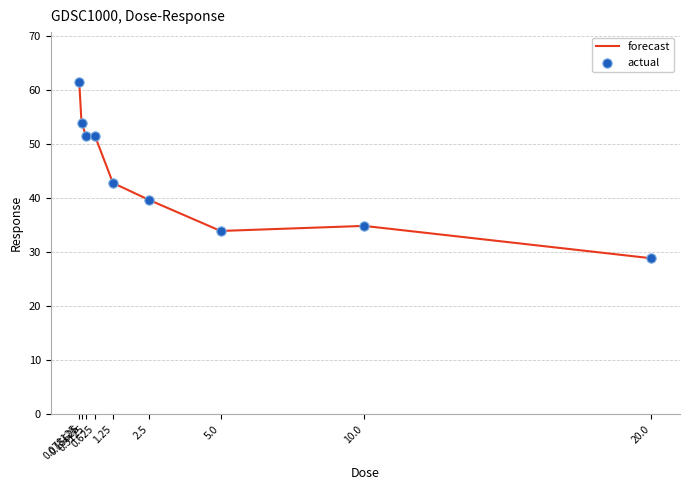

What is the greatest value displayed?

61.5